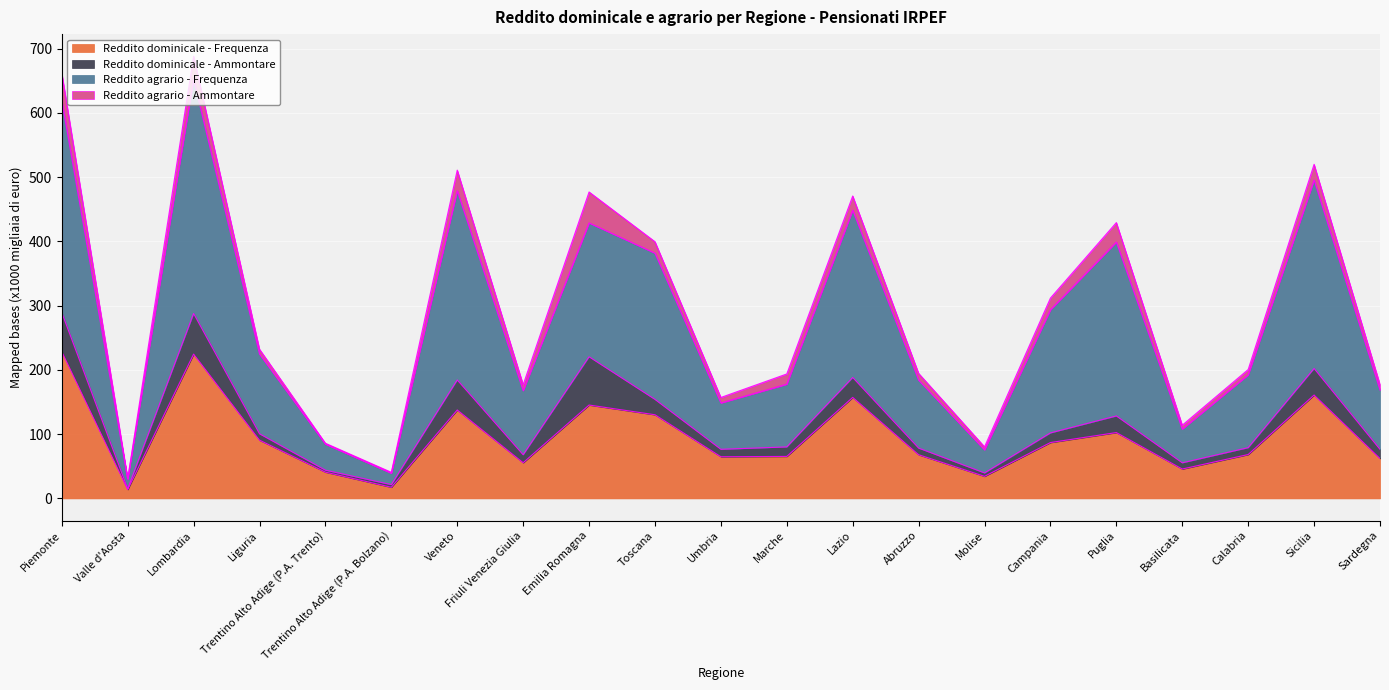

Between Emilia Romagna and Abruzzo, which is larger?

Emilia Romagna